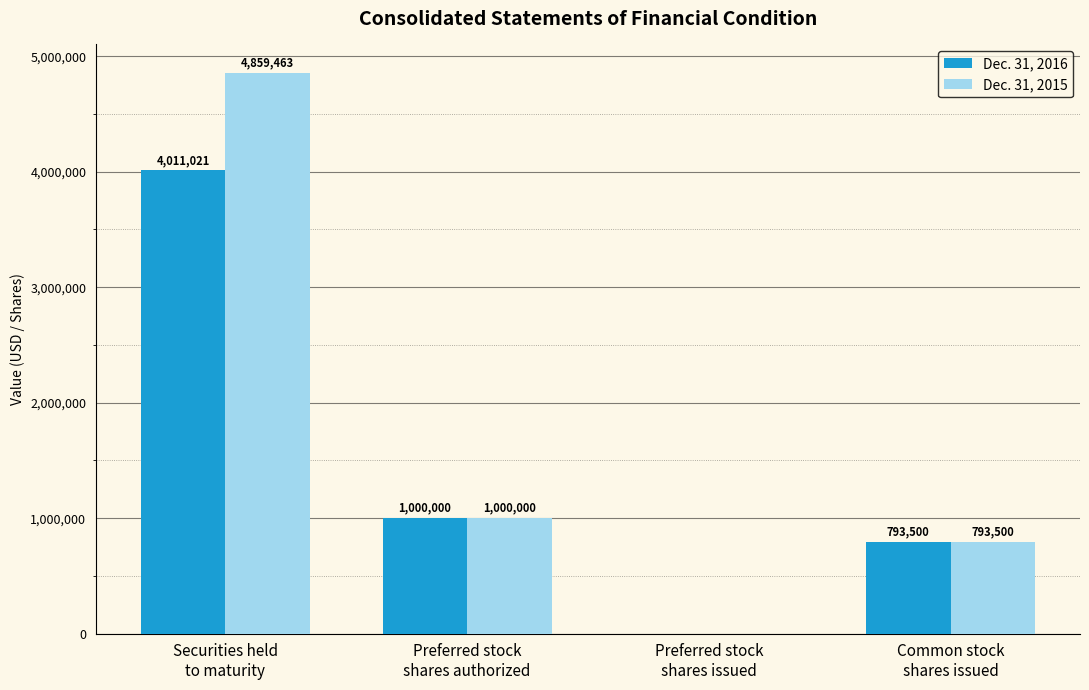

What is the greatest value displayed?

4859463